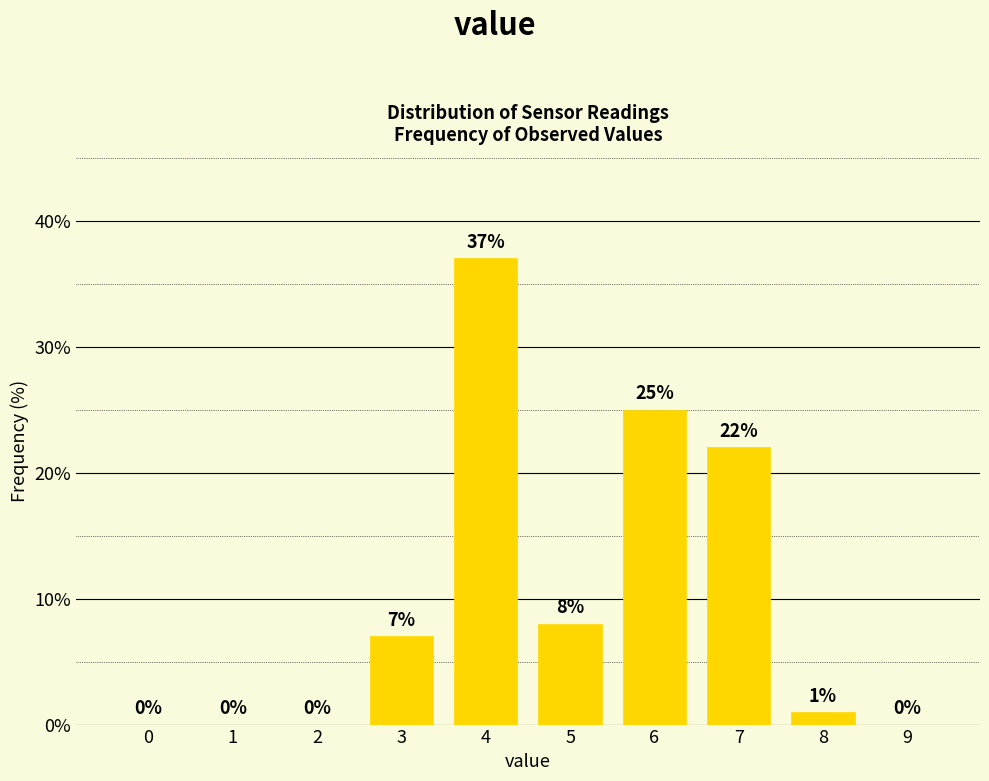

Reading right to left, list all the values displayed in this chart.

9=0.0	8=1.0	7=22.0	6=25.0	5=8.0	4=37.0	3=7.0	2=0.0	1=0.0	0=0.0